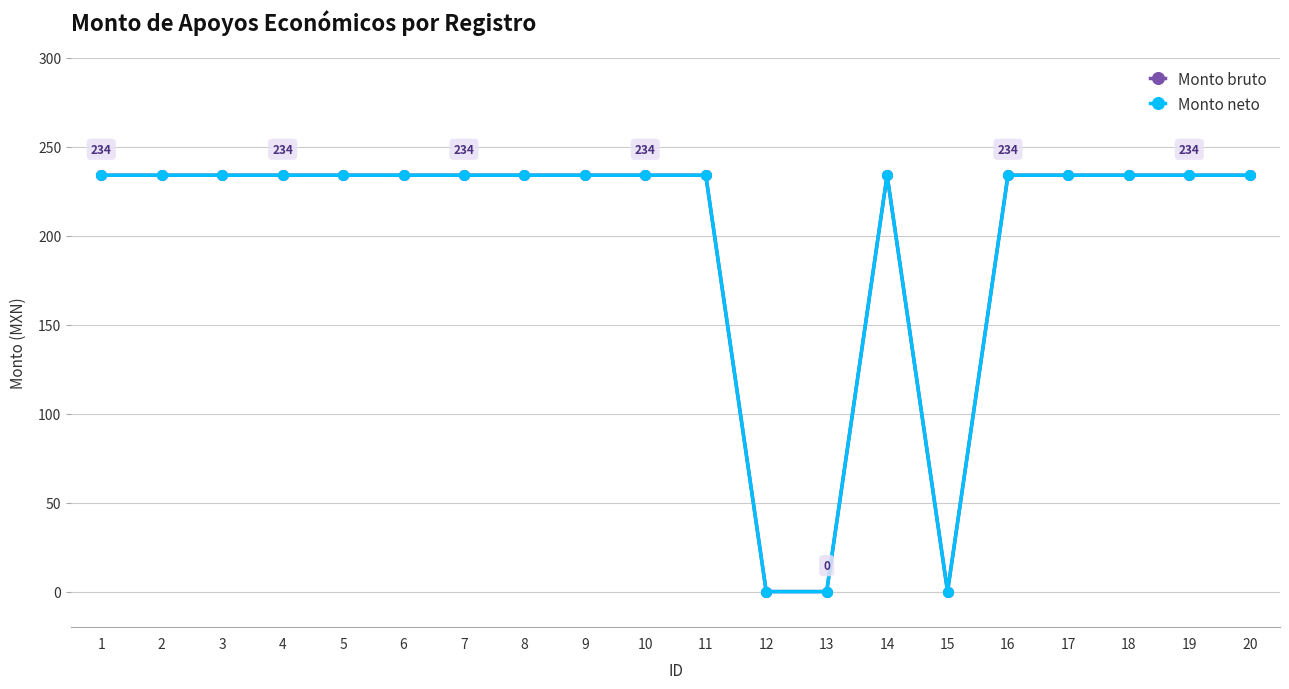

At which category is the sum across all series the highest?

1